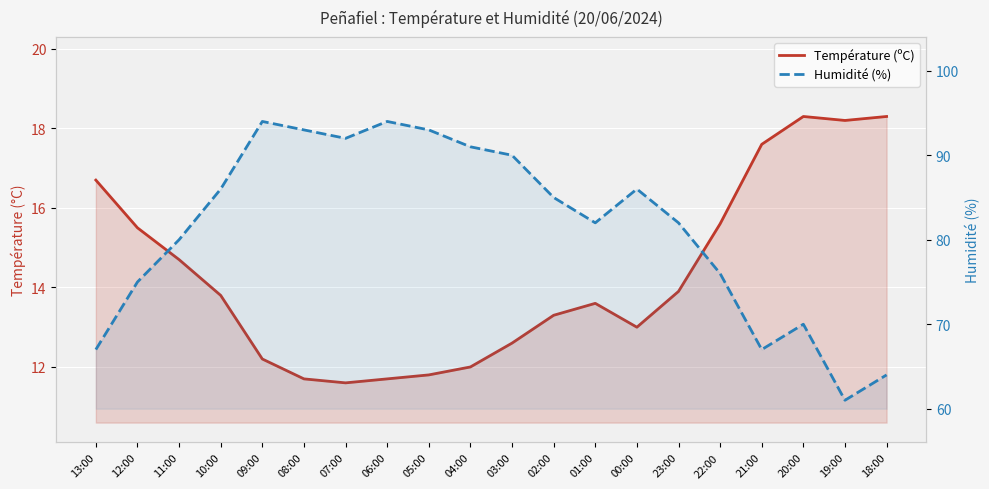

Count the number of data series in this chart.

2